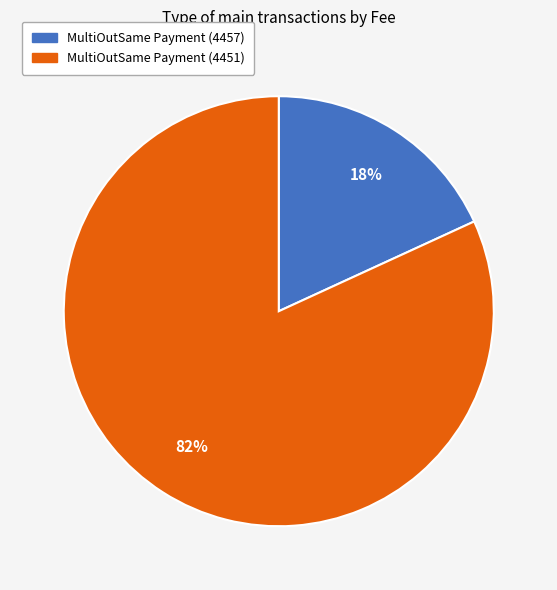

Which slice represents more than half of the pie?

MultiOutSame Payment (4451)